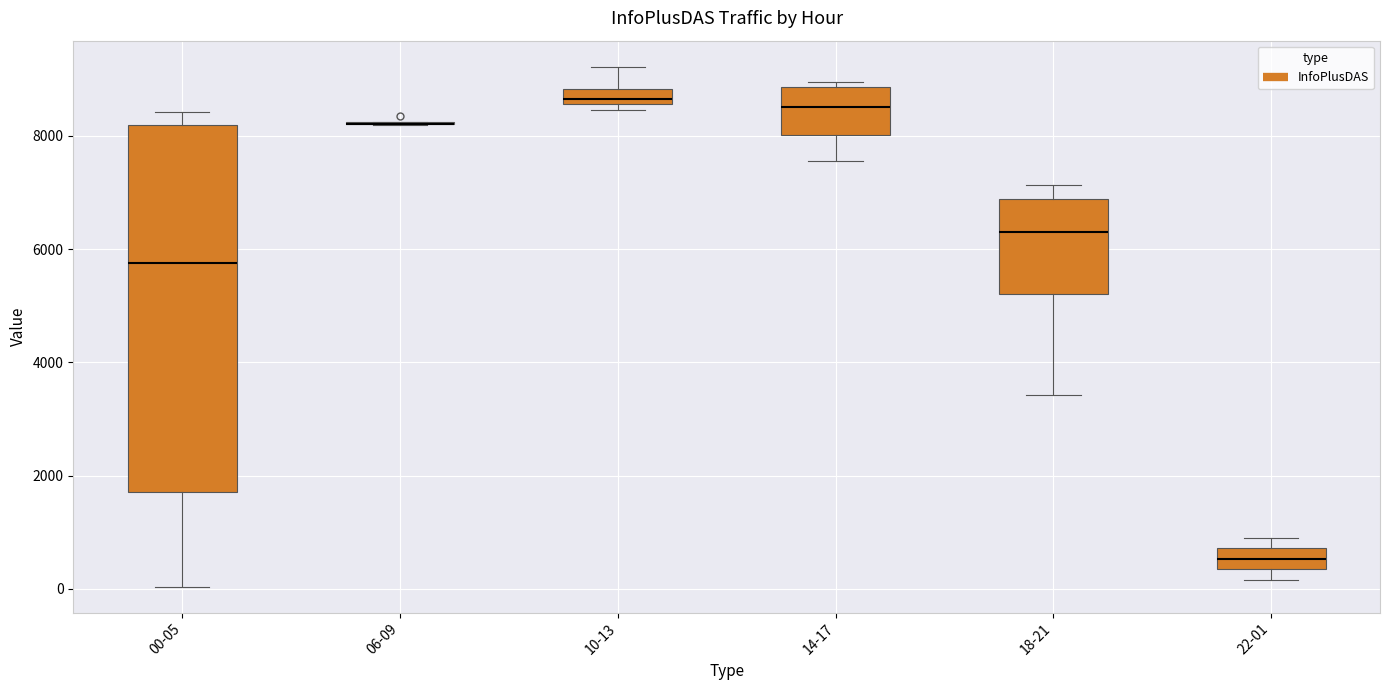

Comparing the boxes themselves (not the whiskers), which one is the tallest?

00-05